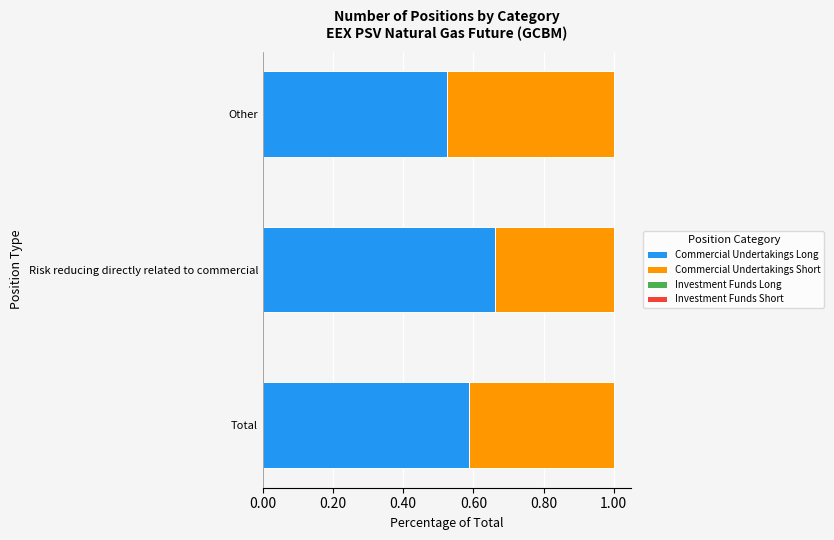

The Commercial Undertakings Long series shows 0.3 at Other. True or false?

False